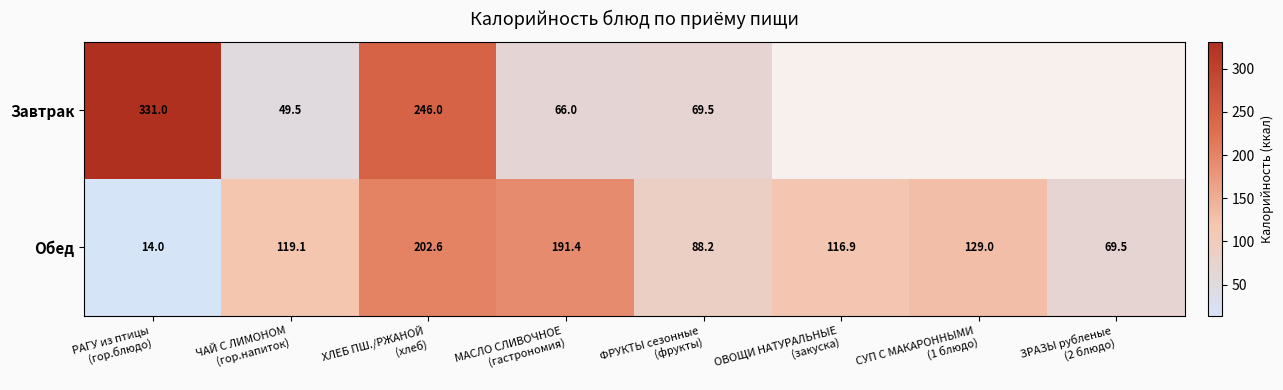

What is the sum of all Обед values?

930.7